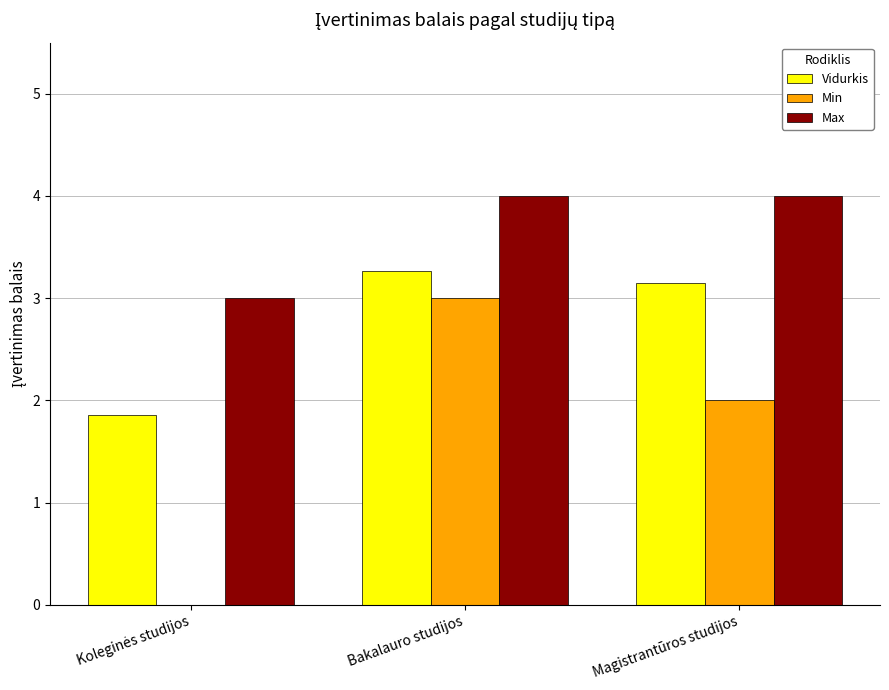

How many categories are shown in the chart?

3